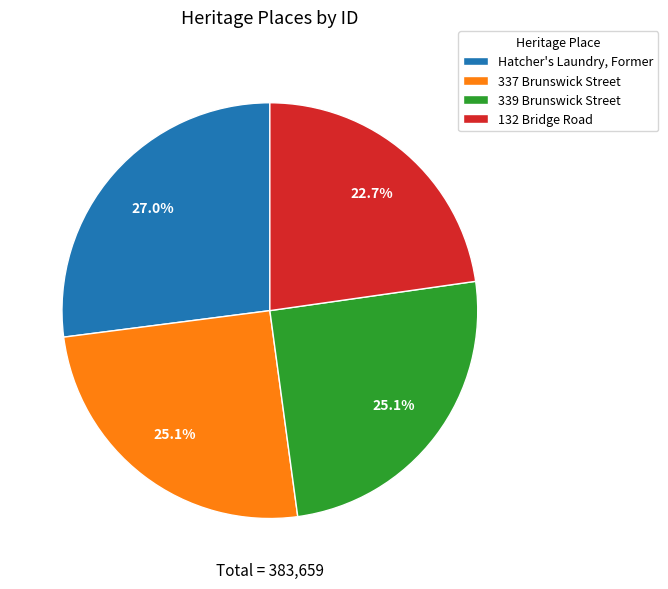

What is the ratio of the value at Hatcher's Laundry, Former to the value at 337 Brunswick Street?

1.1